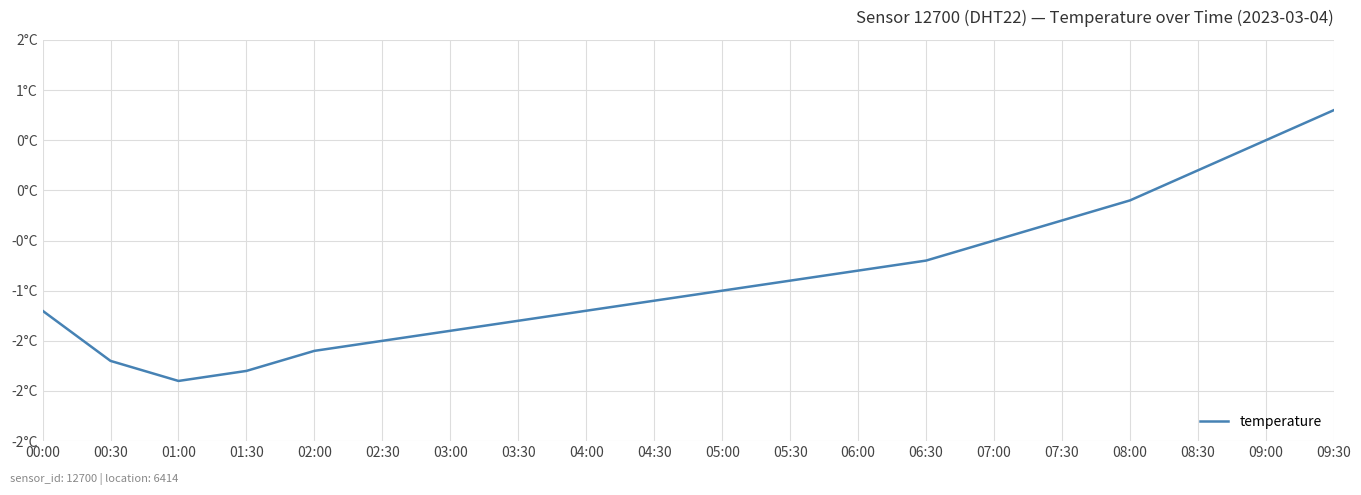

The value at 05:00 is -1.6. True or false?

False